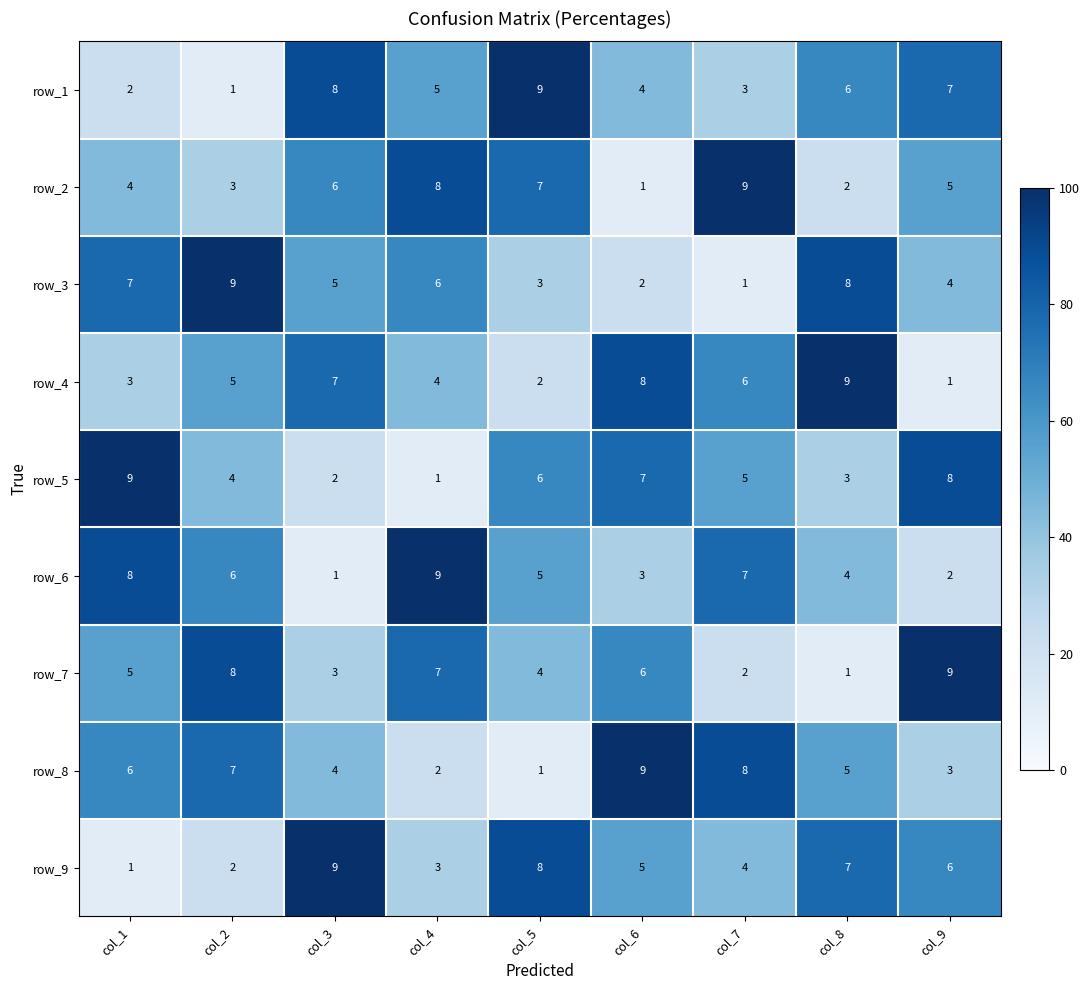

Is it true that row_6 equals 0 at col_3?

False